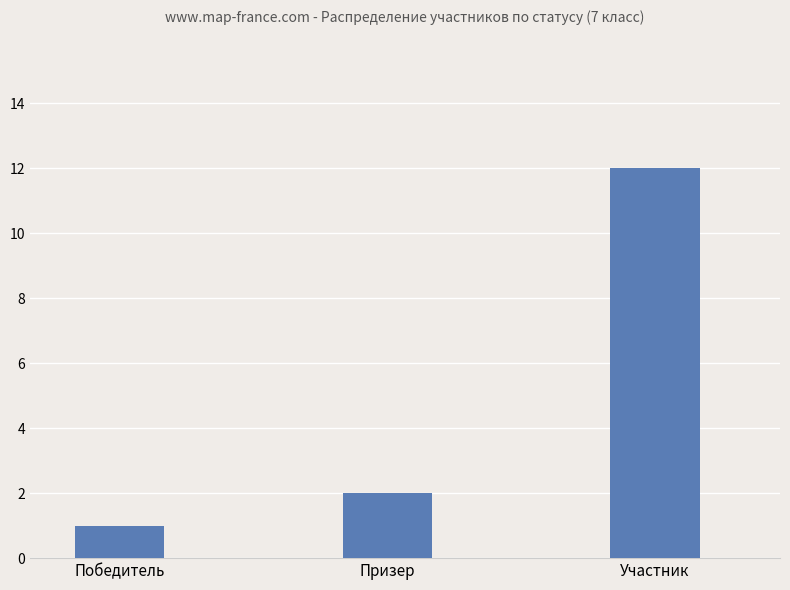

Does the chart contain stacked bars?

No